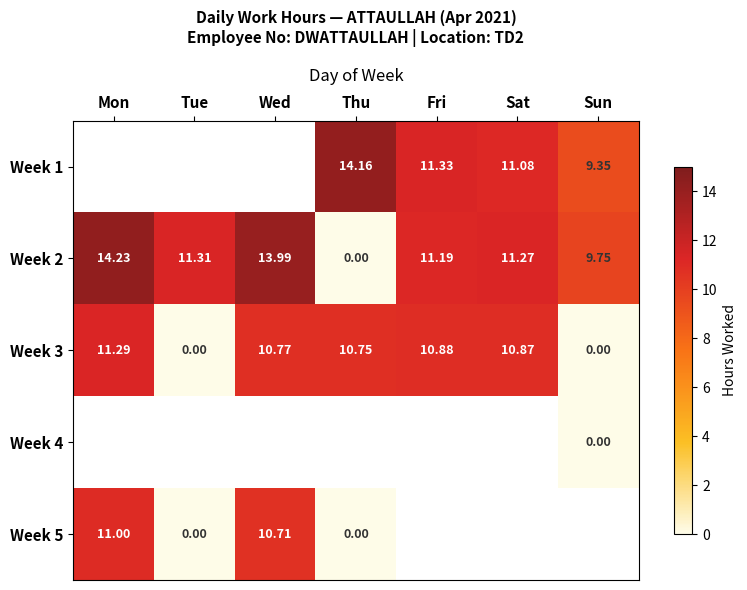

At which label does Week 3 first exceed 10?

Mon